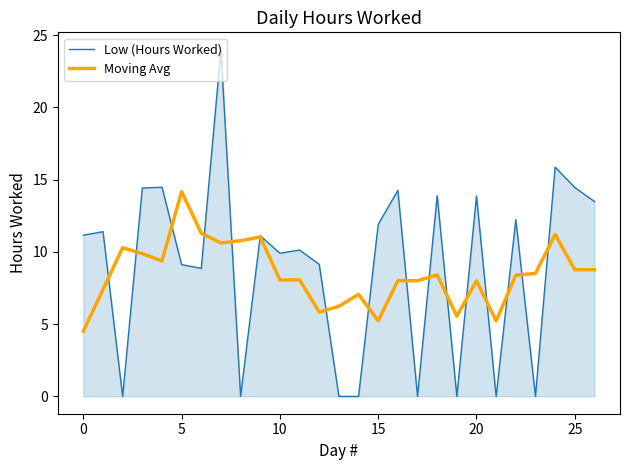

Rank the series by their maximum value, from lowest to highest.

Moving Avg, Low (Hours Worked)